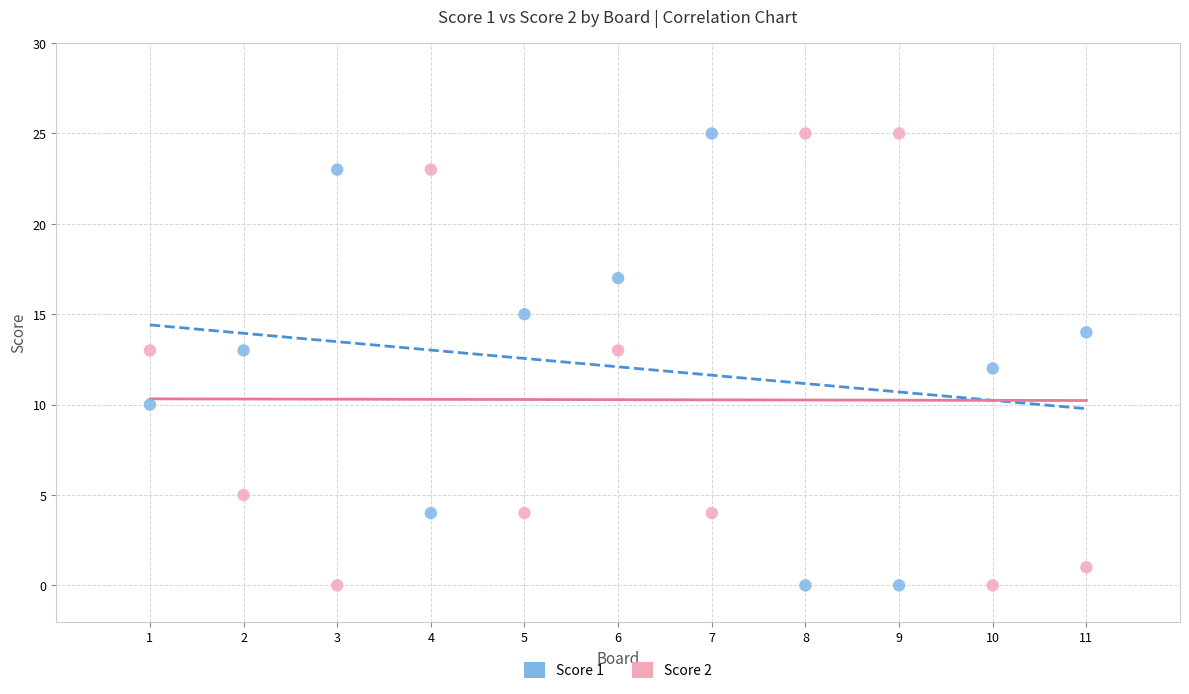

What is the X range (max minus min) for the scatter plot?

10